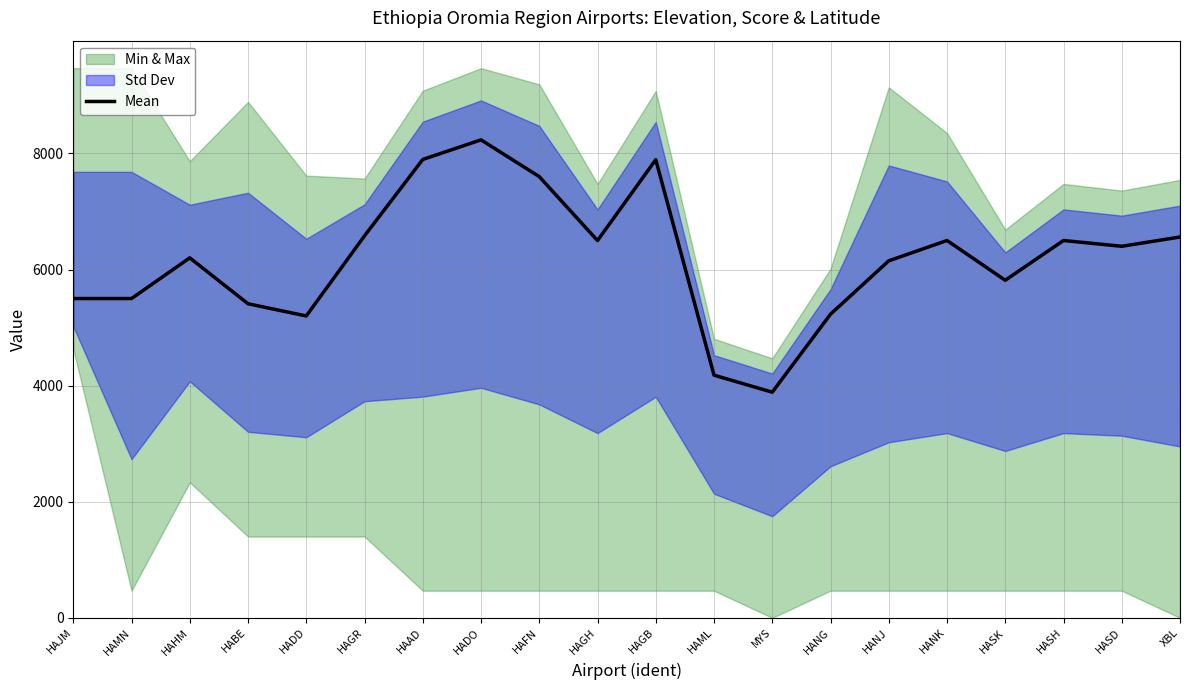

What is the change in value from HAMN to HADD?

-300